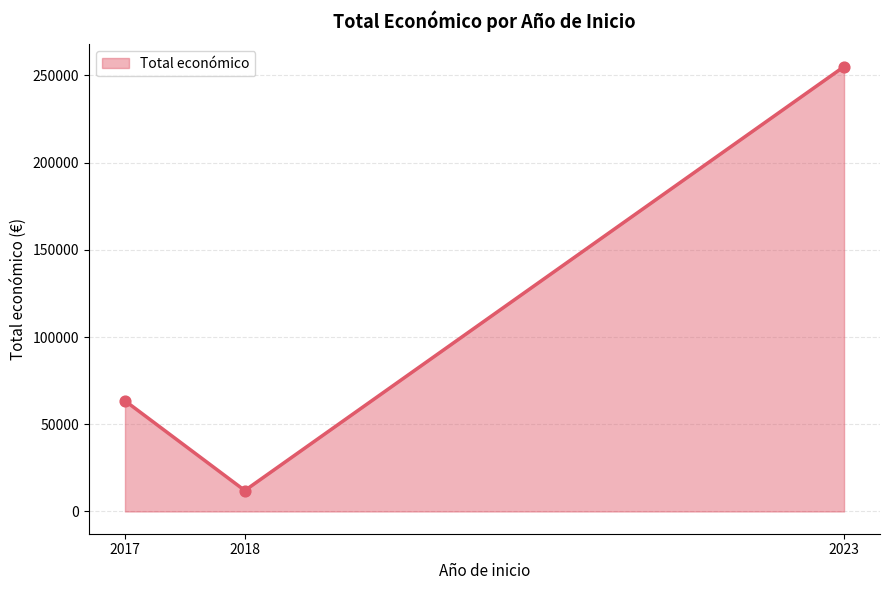

Between 2017 and 2018, which is larger?

2017